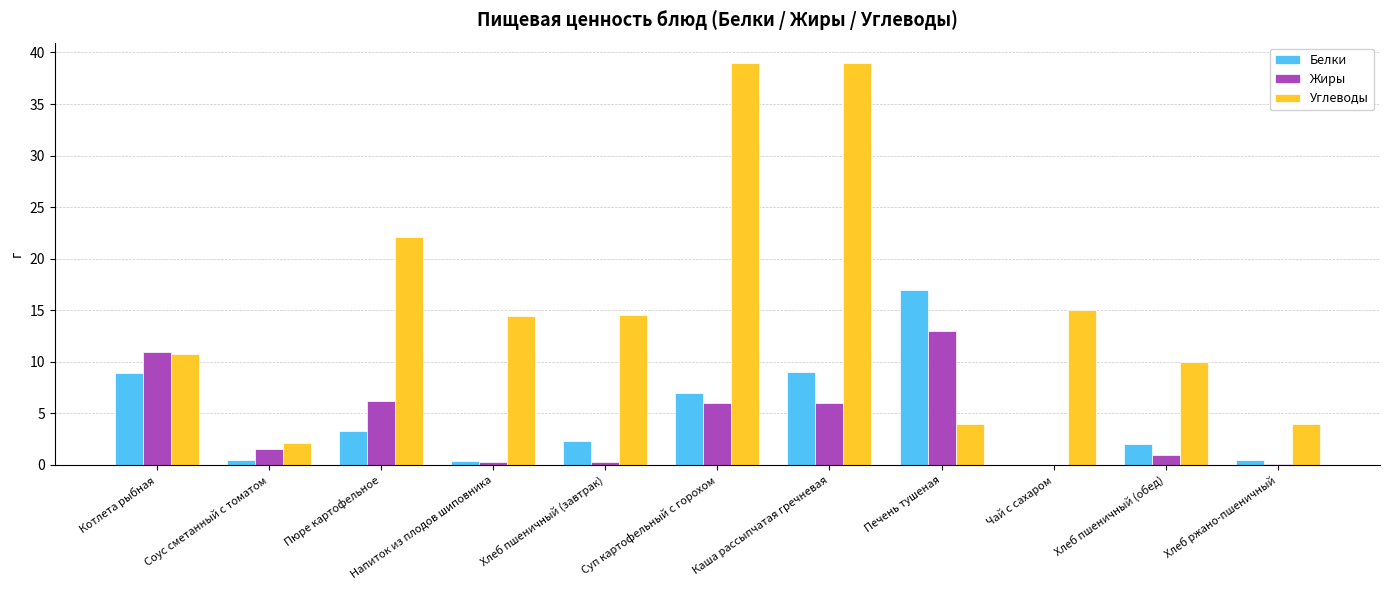

Which series has the widest spread of values?

Углеводы